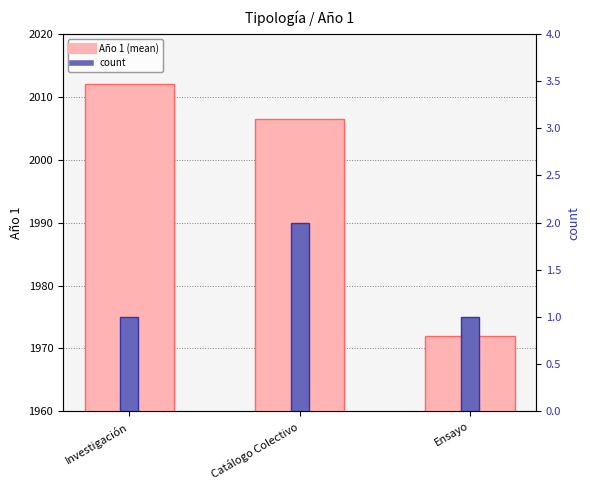

Does the chart contain stacked bars?

No